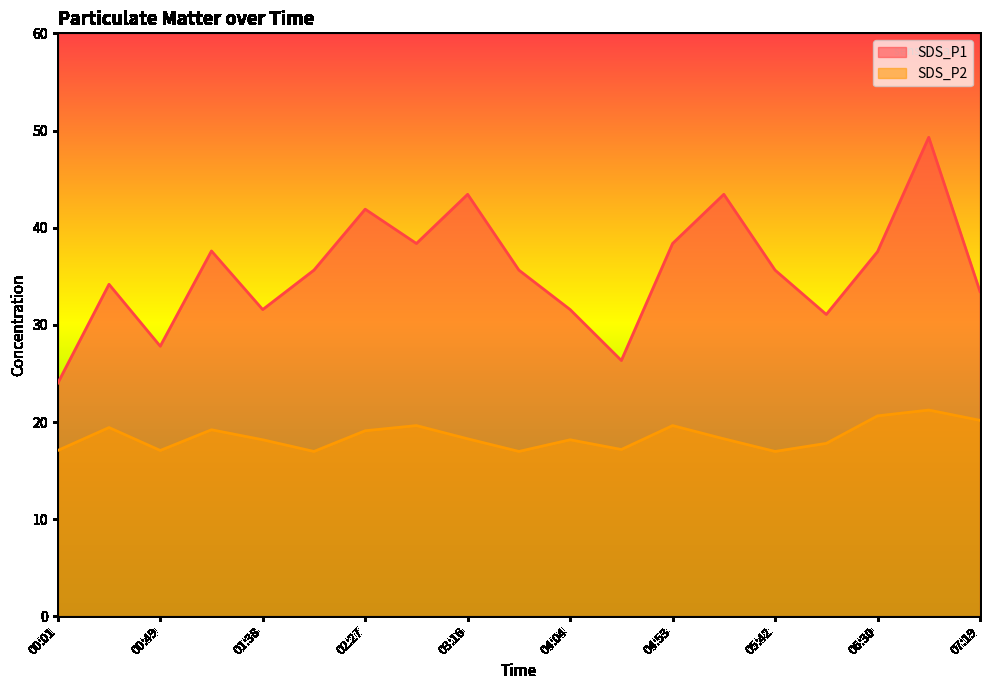

What is the difference between the highest and lowest values at 02:27?

22.8